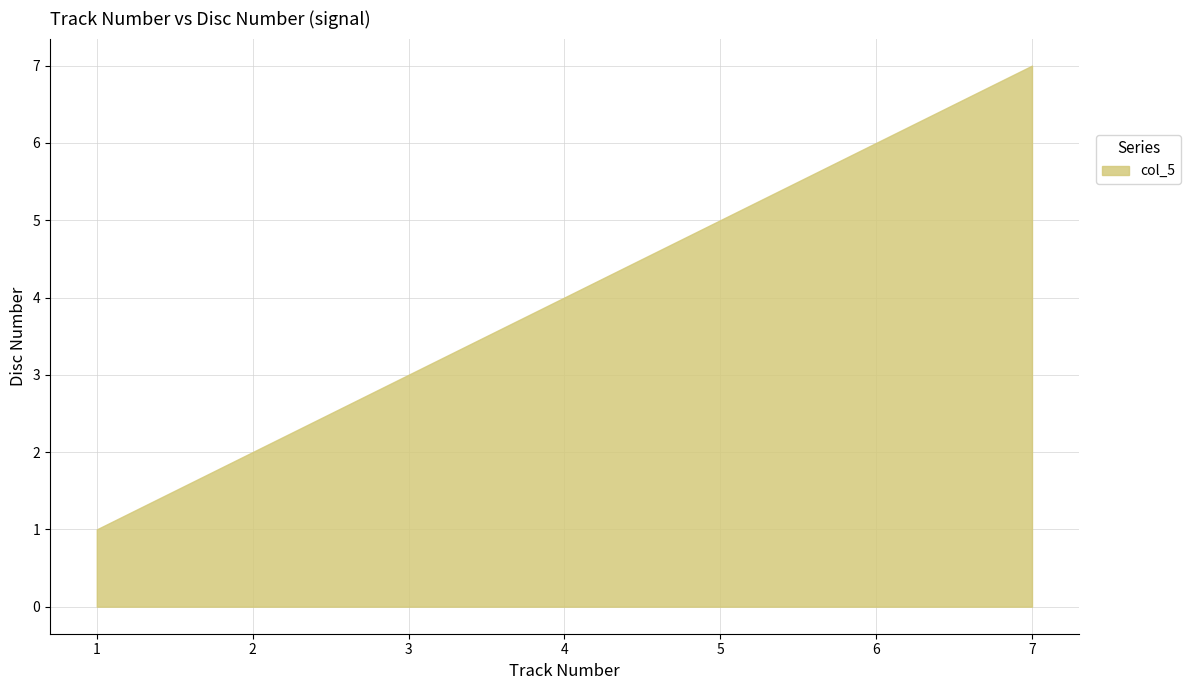

Where is the data nearest to the value 4?

4